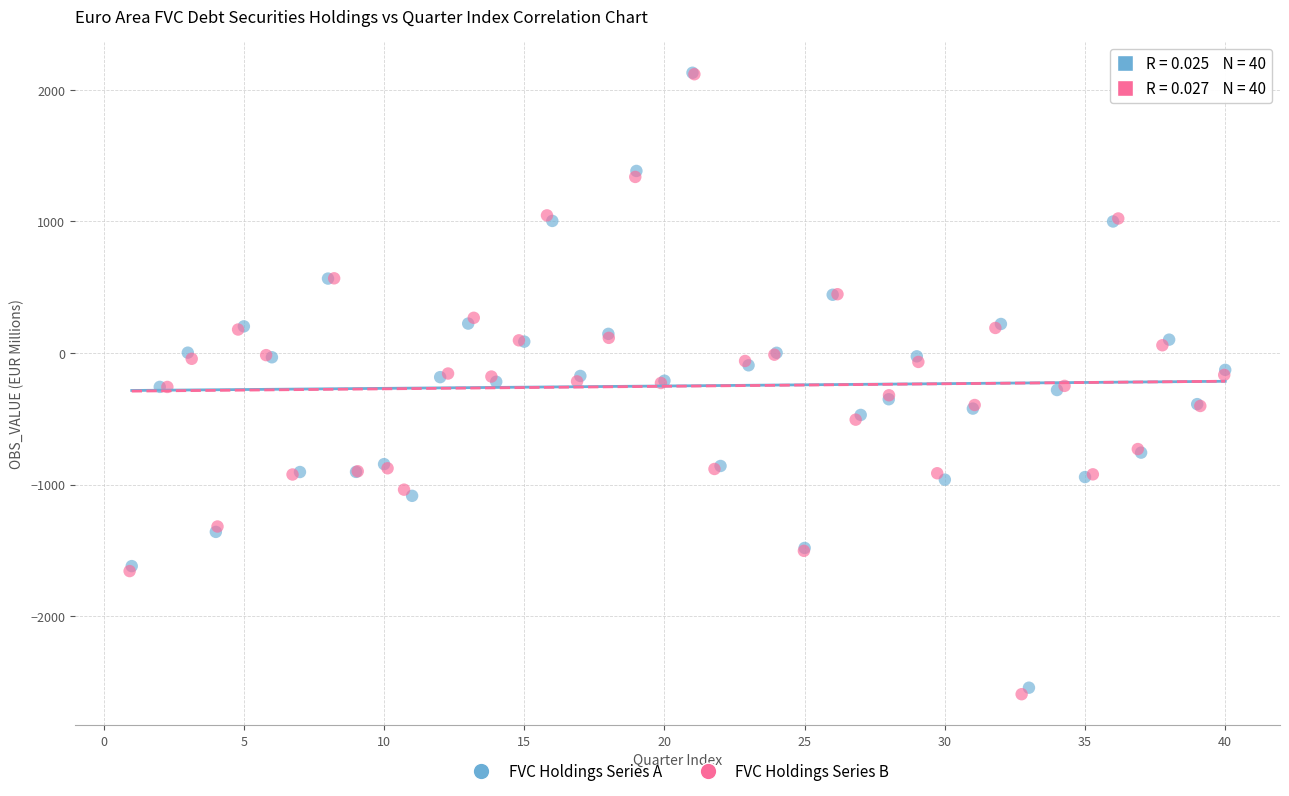

Which series has the widest spread of Y values?

FVC Holdings Series B